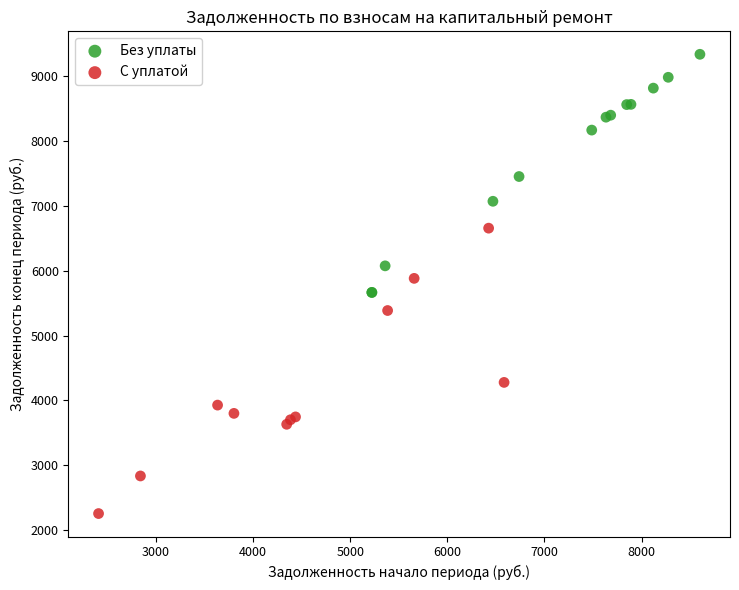

Which series contains the lowest Y value?

С уплатой